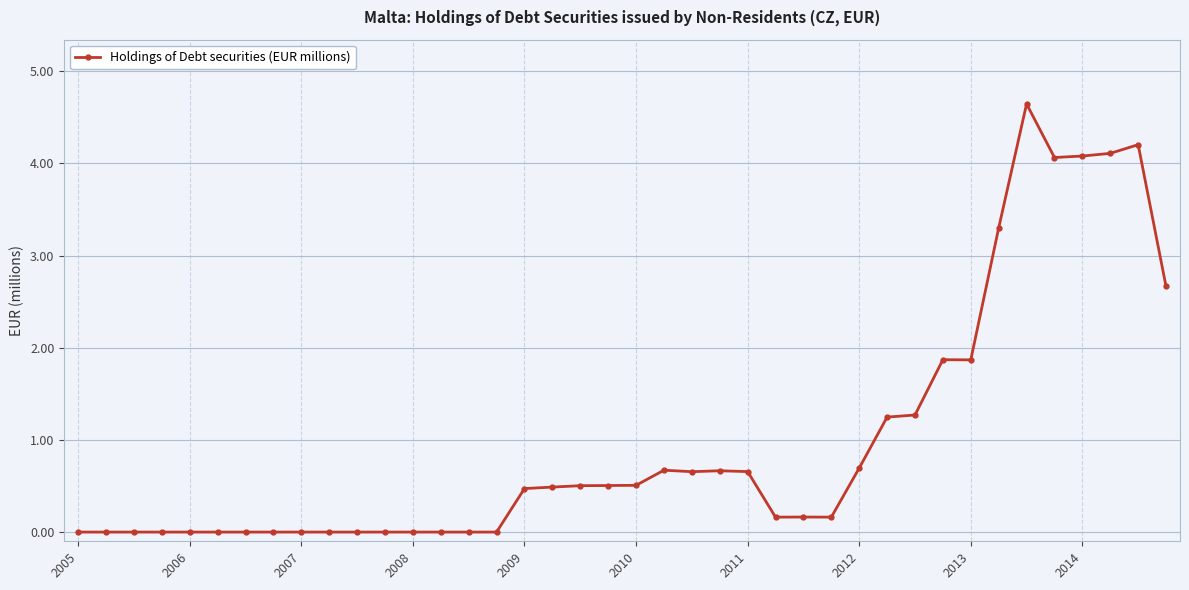

What is the greatest value displayed?

4.6